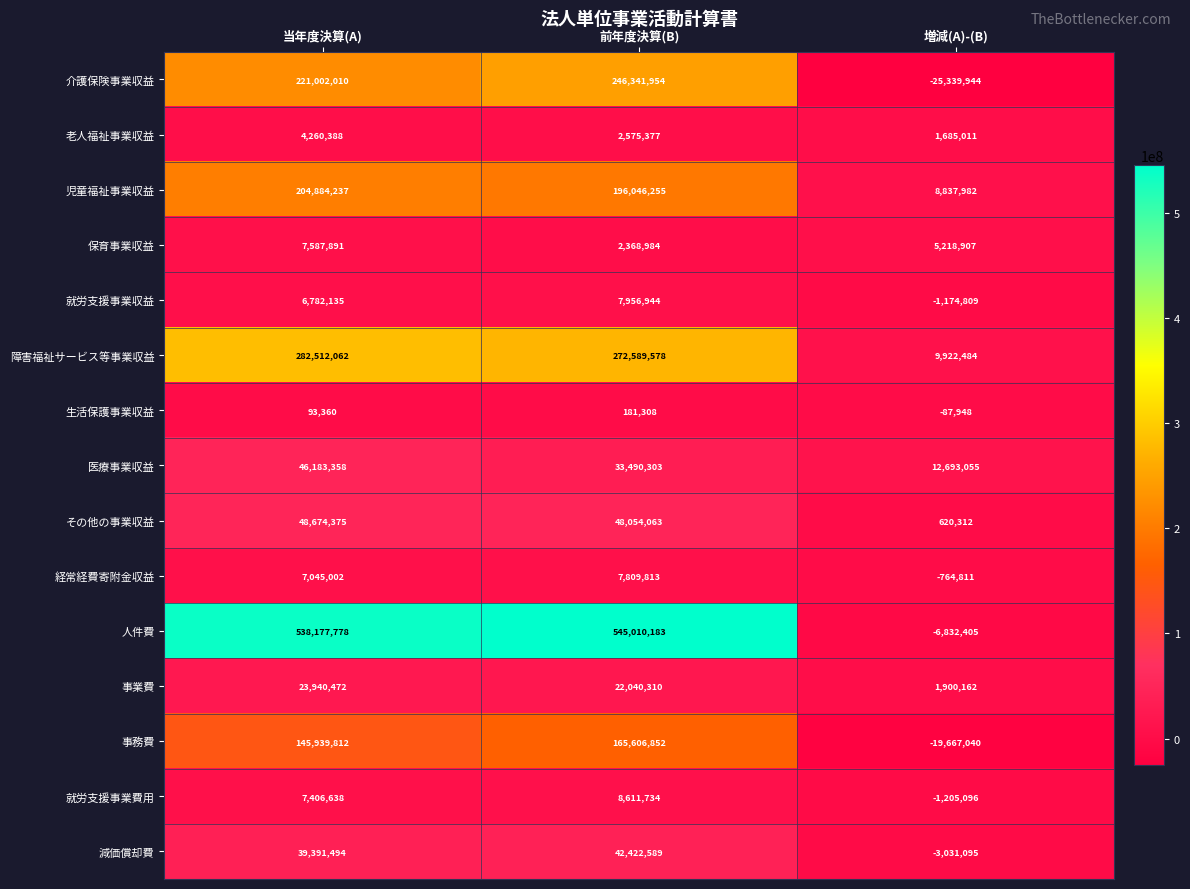

What is the smallest value displayed?

-25339944